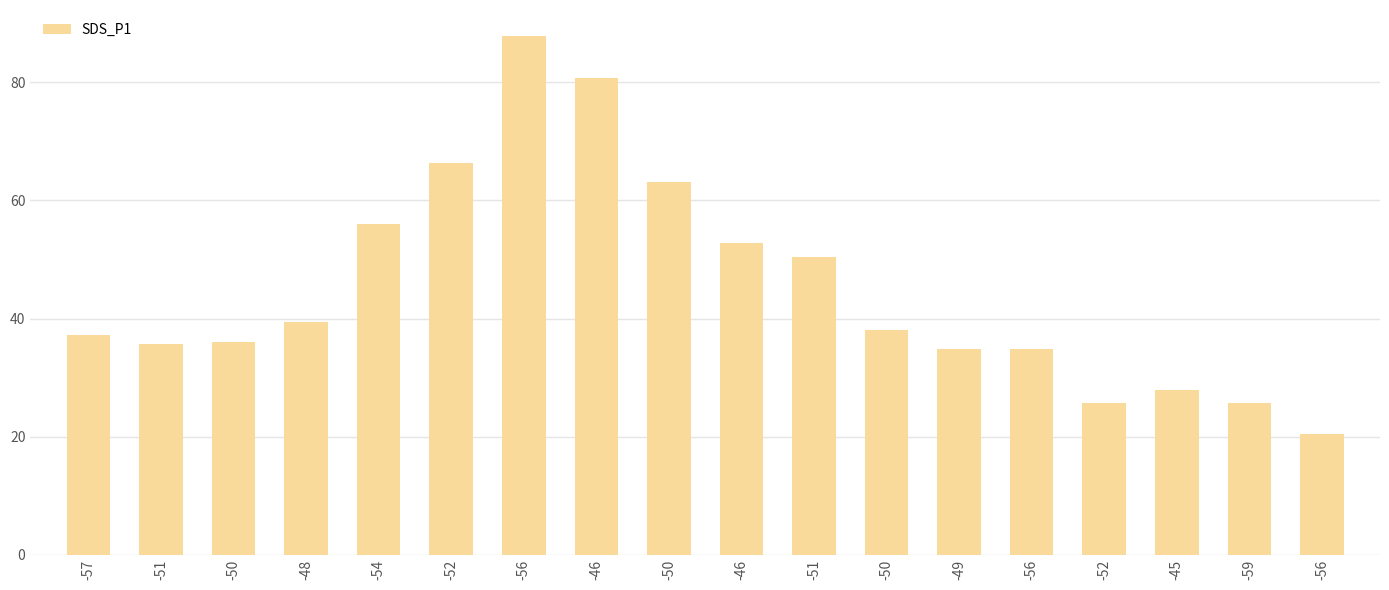

Are the bars horizontal?

No